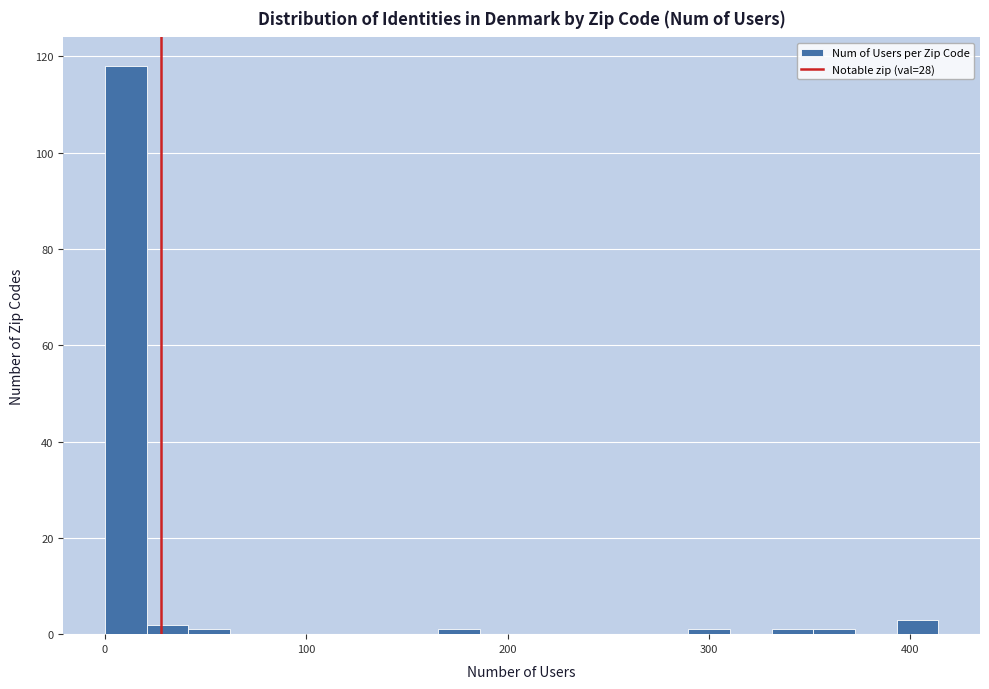

Read against the x-axis, roughly where is the centre of the tallest bar?

10